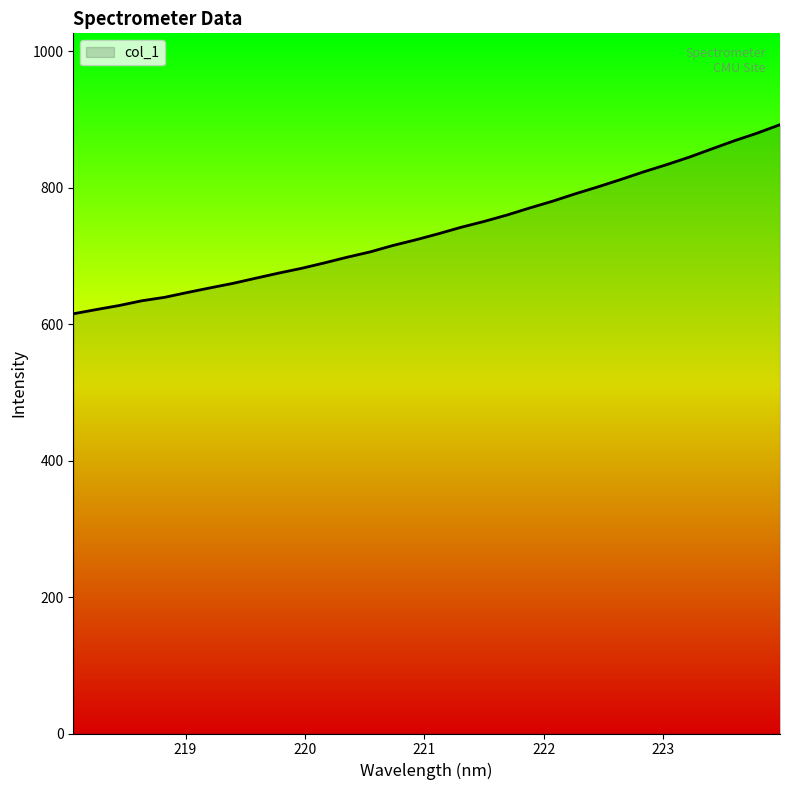

What is the maximum value shown in the chart?

892.5